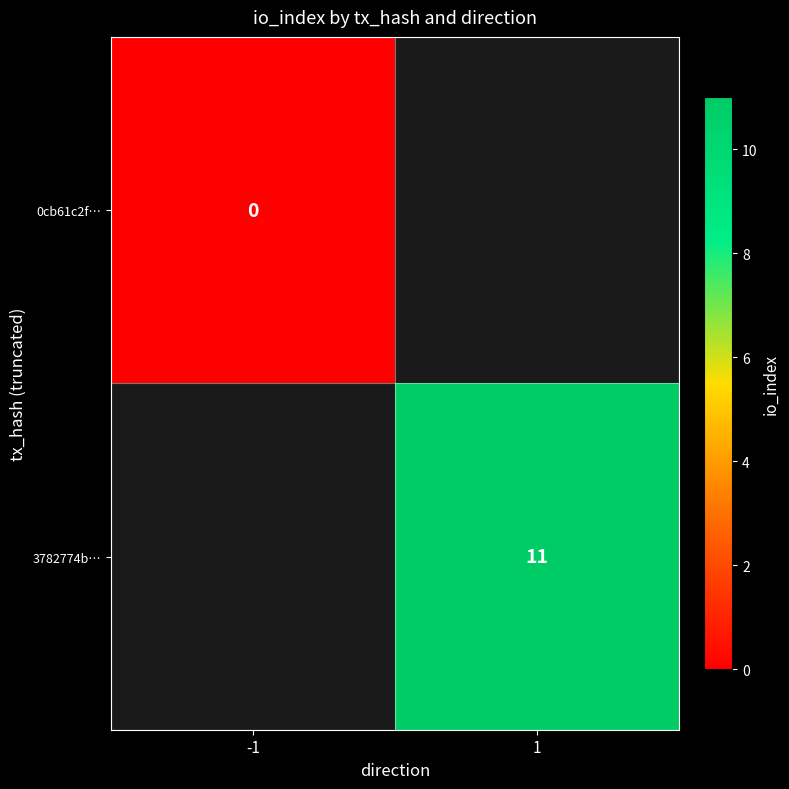

What is the greatest value displayed?

11.0